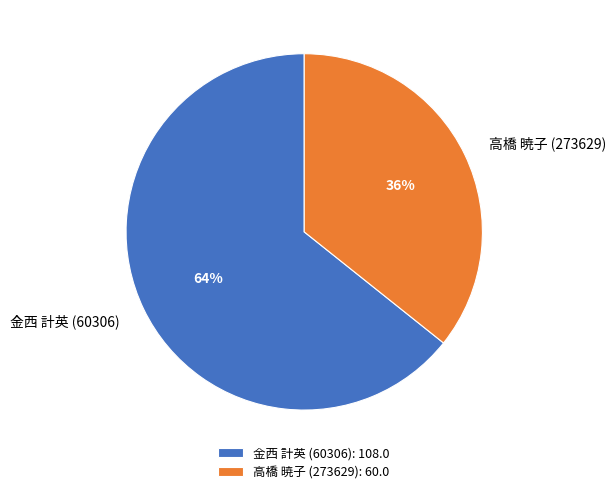

Is the sum of 高橋 暁子 (273629) and 金西 計英 (60306) greater than half?

Yes